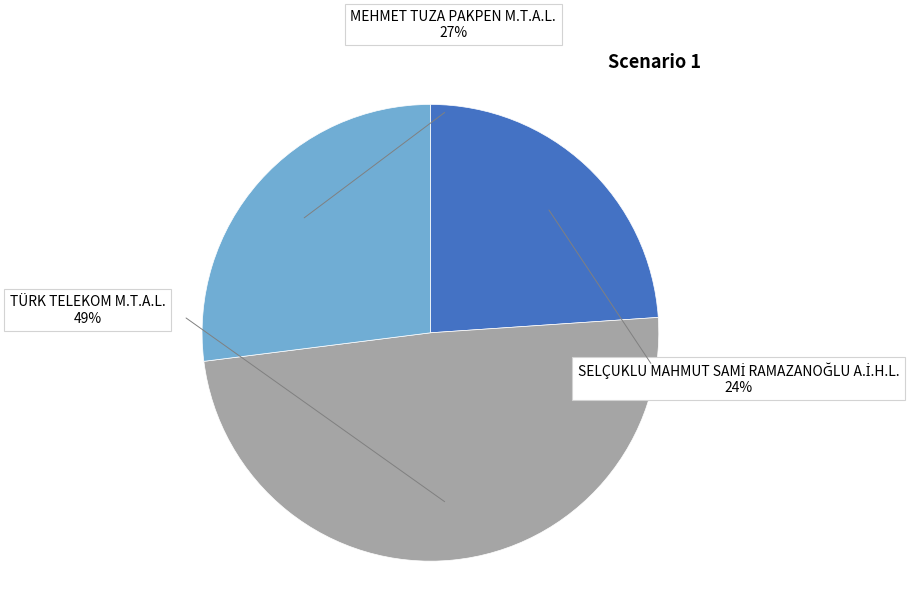

To the nearest percent, what is the difference between the TÜRK TELEKOM M.T.A.L. and MEHMET TUZA PAKPEN M.T.A.L. slice percentages?

22%